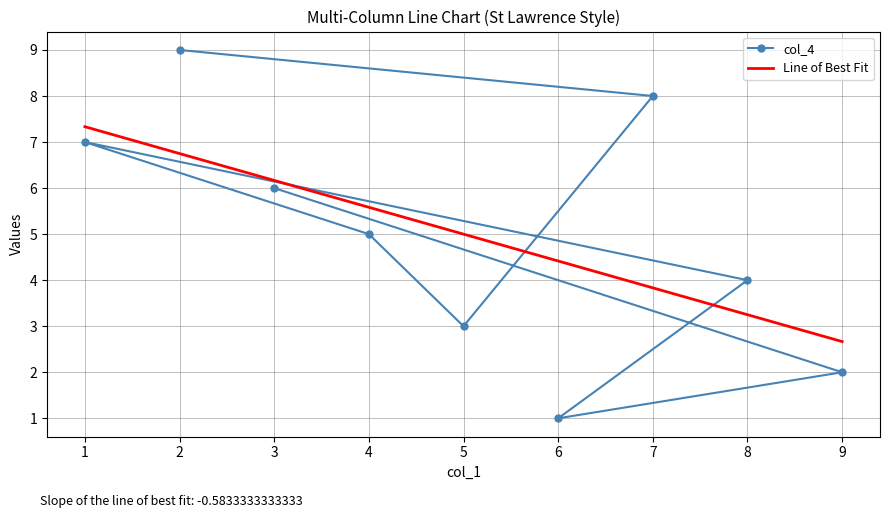

The col_4 series shows 3 at 9. True or false?

False